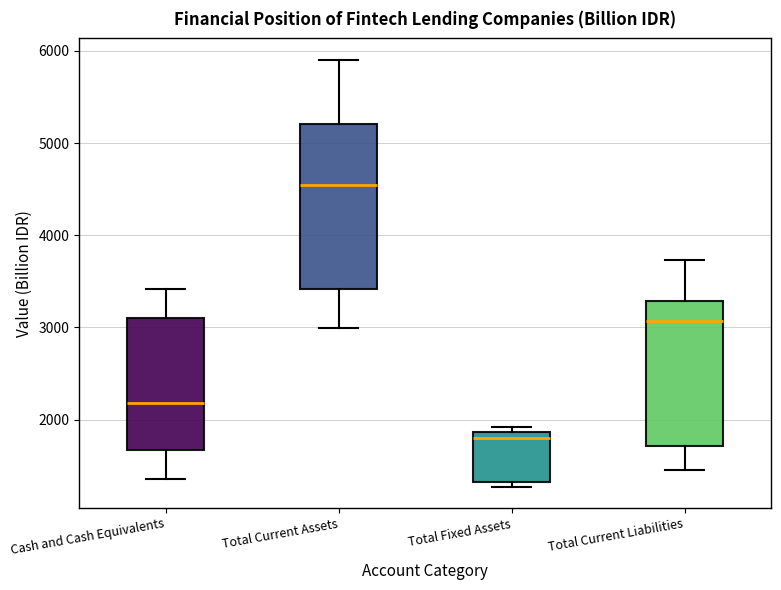

Which box has the lowest median line?

Total Fixed Assets